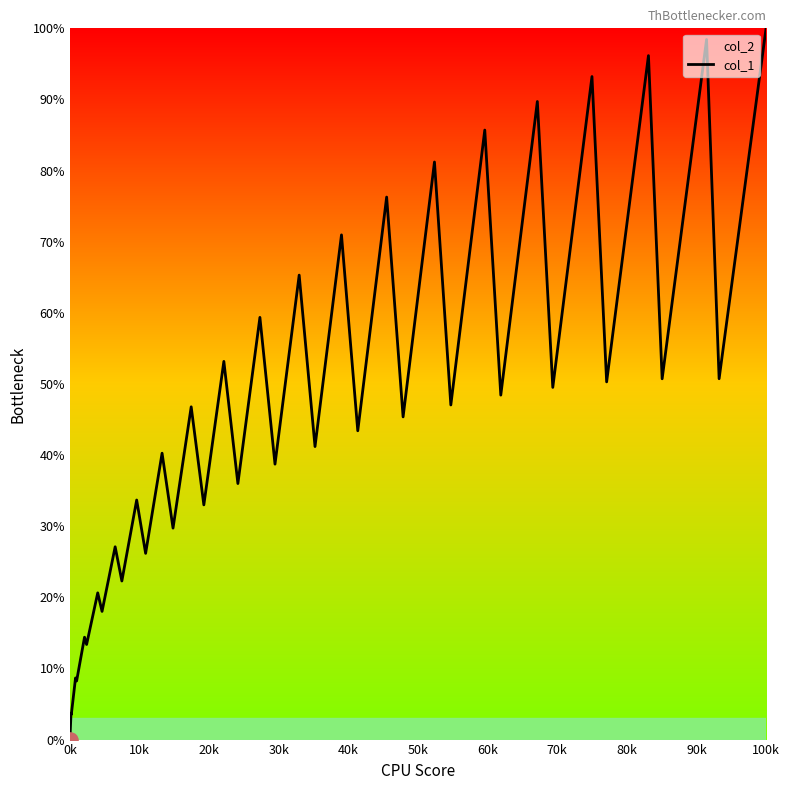

Is it true that the value at 0k is 0.0?

True